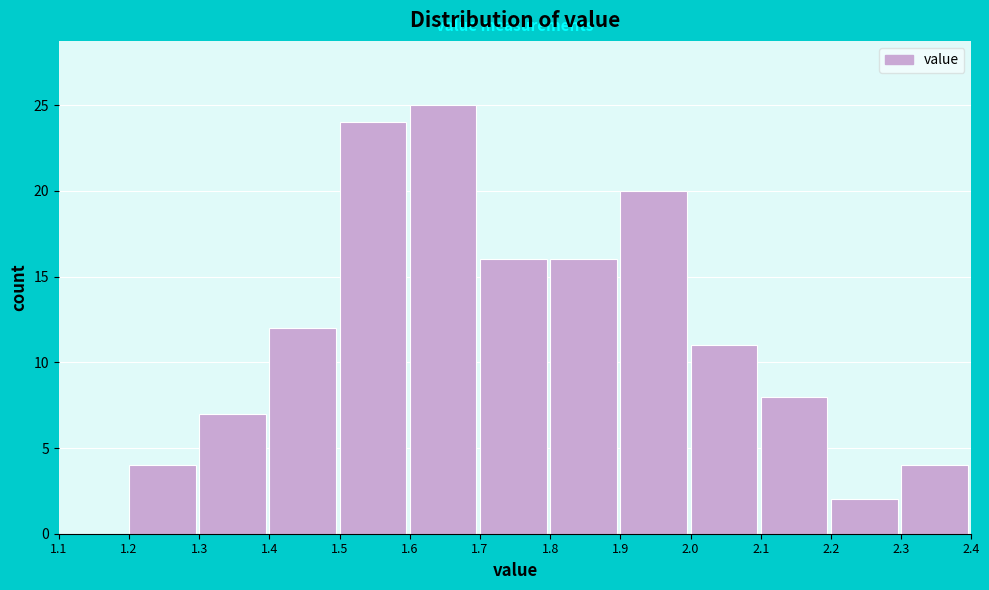

How tall is the bar that spans 1.7 to 1.8 on the x-axis? The values are not printed on the chart, so give them approximately, as read against the axis.

16